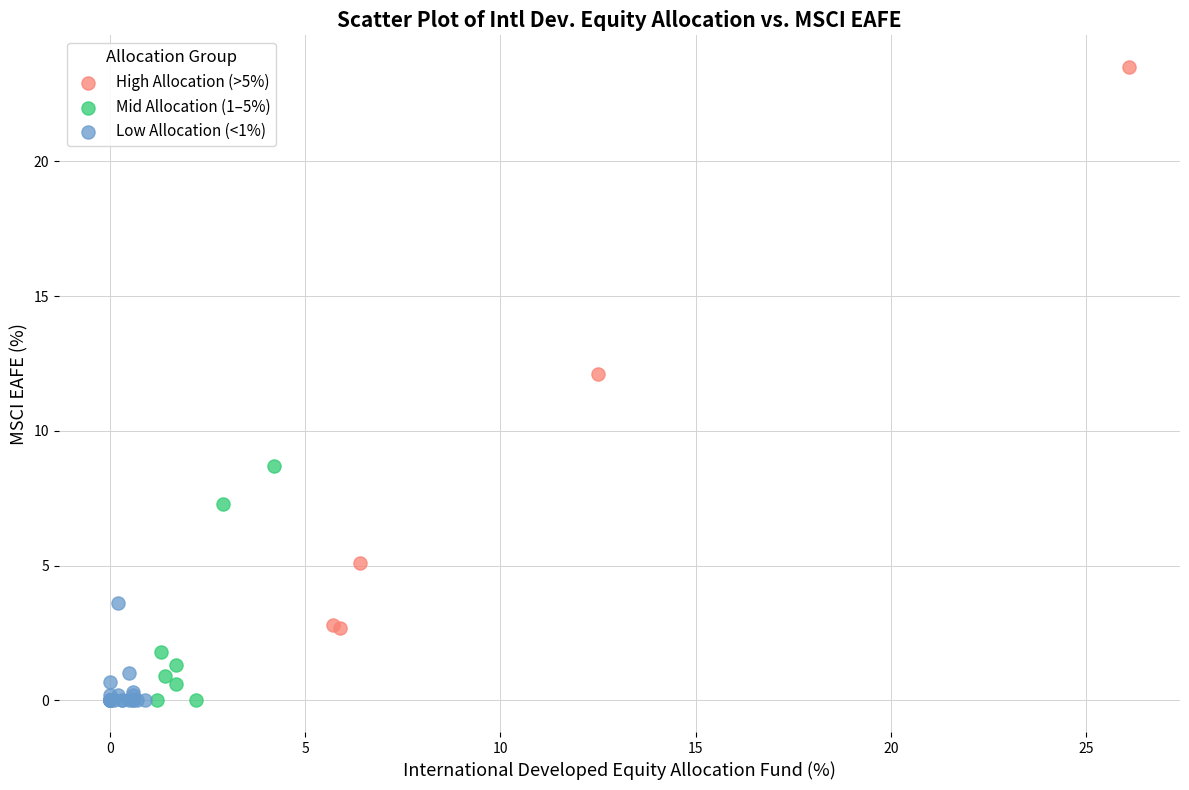

Which series has the largest Y range (max minus min)?

High Allocation (>5%)